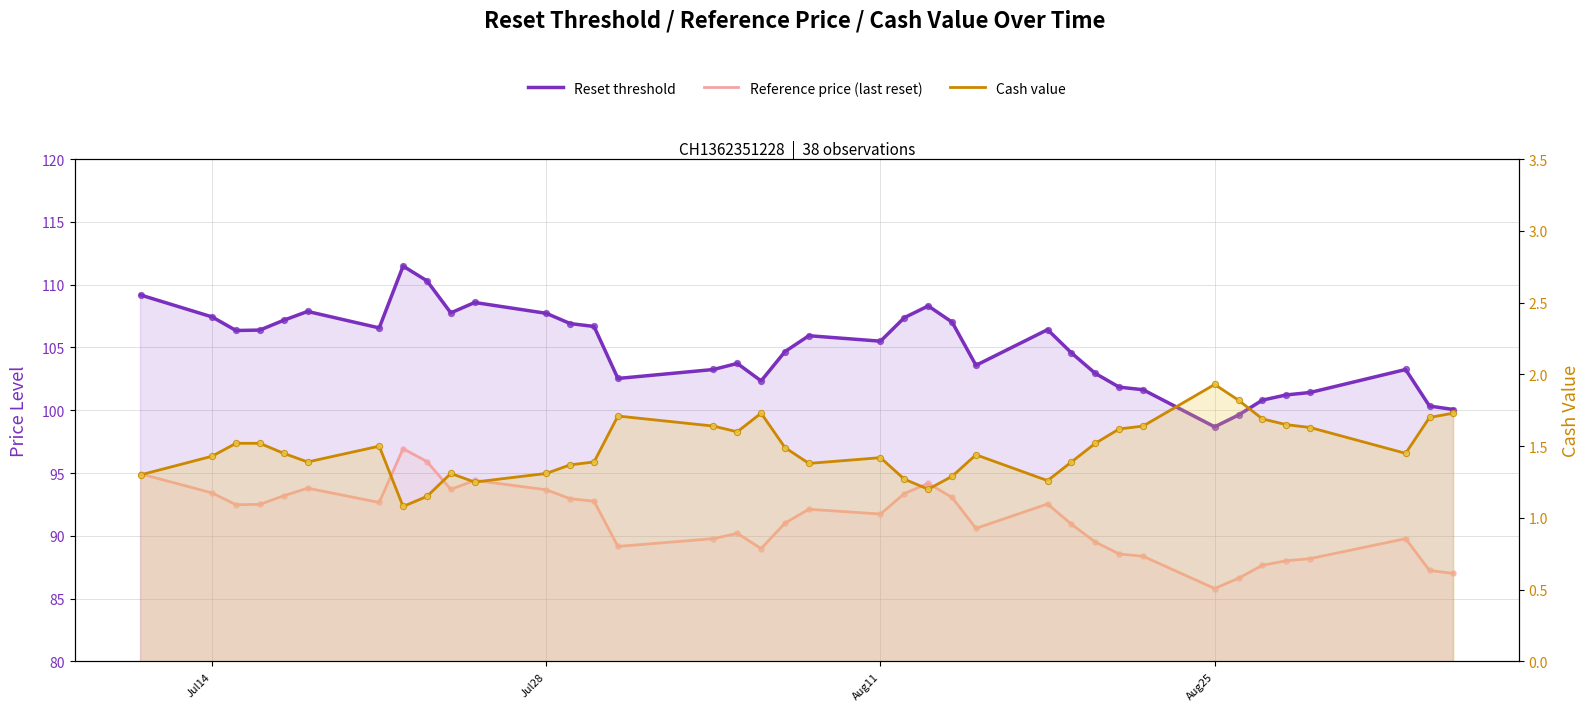

What are all the series names shown in the legend?

Reset threshold, Reference price (last reset), Cash value